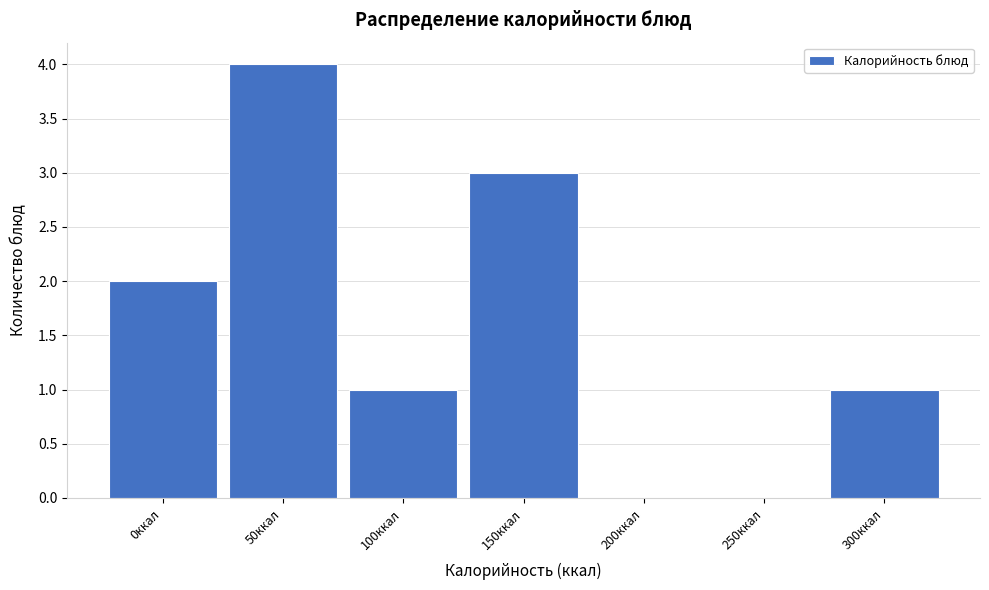

Reading left to right, extract all data points from this chart.

0ккал=2	50ккал=4	100ккал=1	150ккал=3	200ккал=0	250ккал=0	300ккал=1